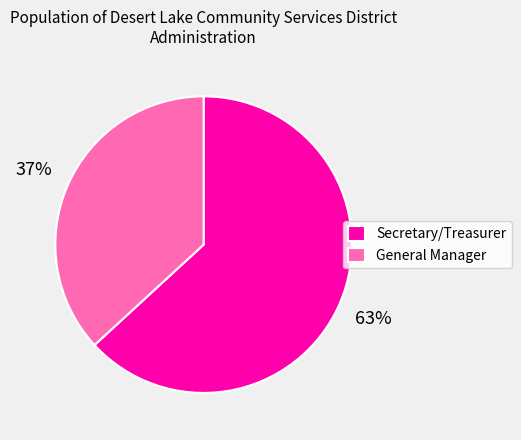

Which slice is the smallest?

General Manager